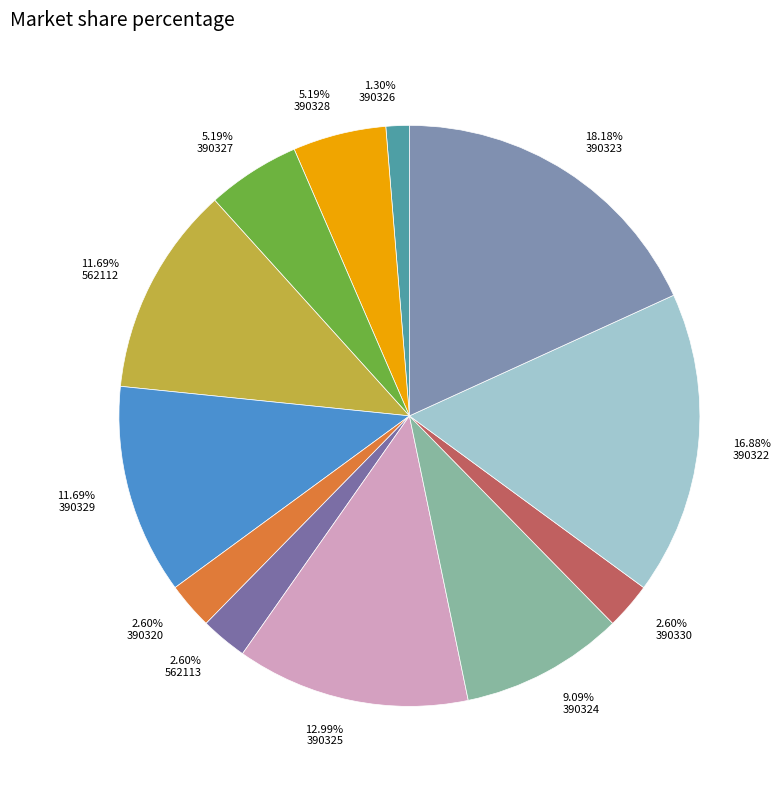

Approximately how many times larger is the value at 390325 compared to 390330?

5.0